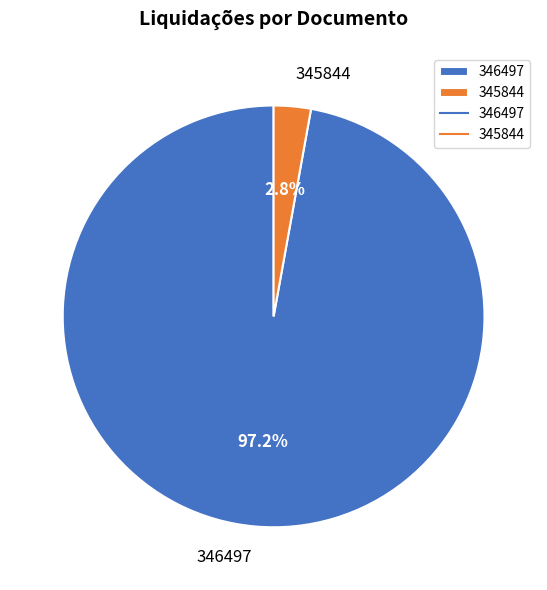

Count the number of slices in the pie.

2